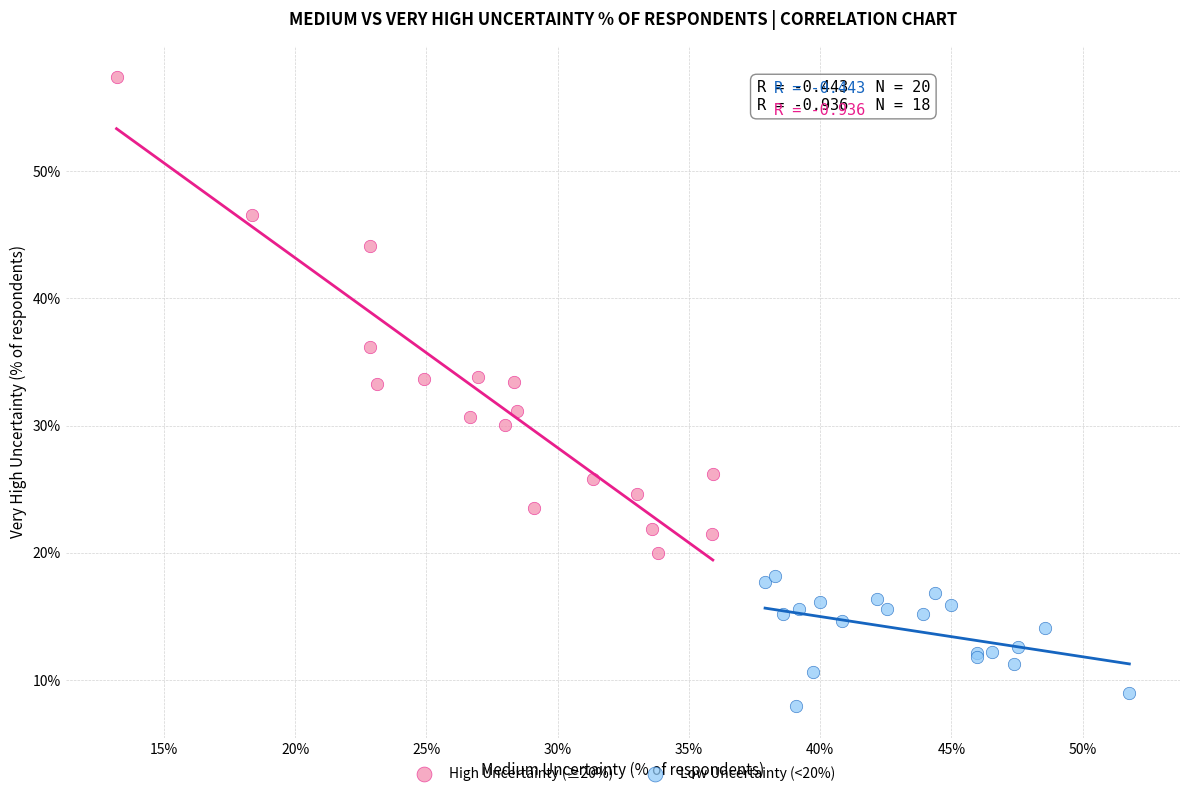

Which series contains the lowest Y value?

Low Uncertainty (<20%)